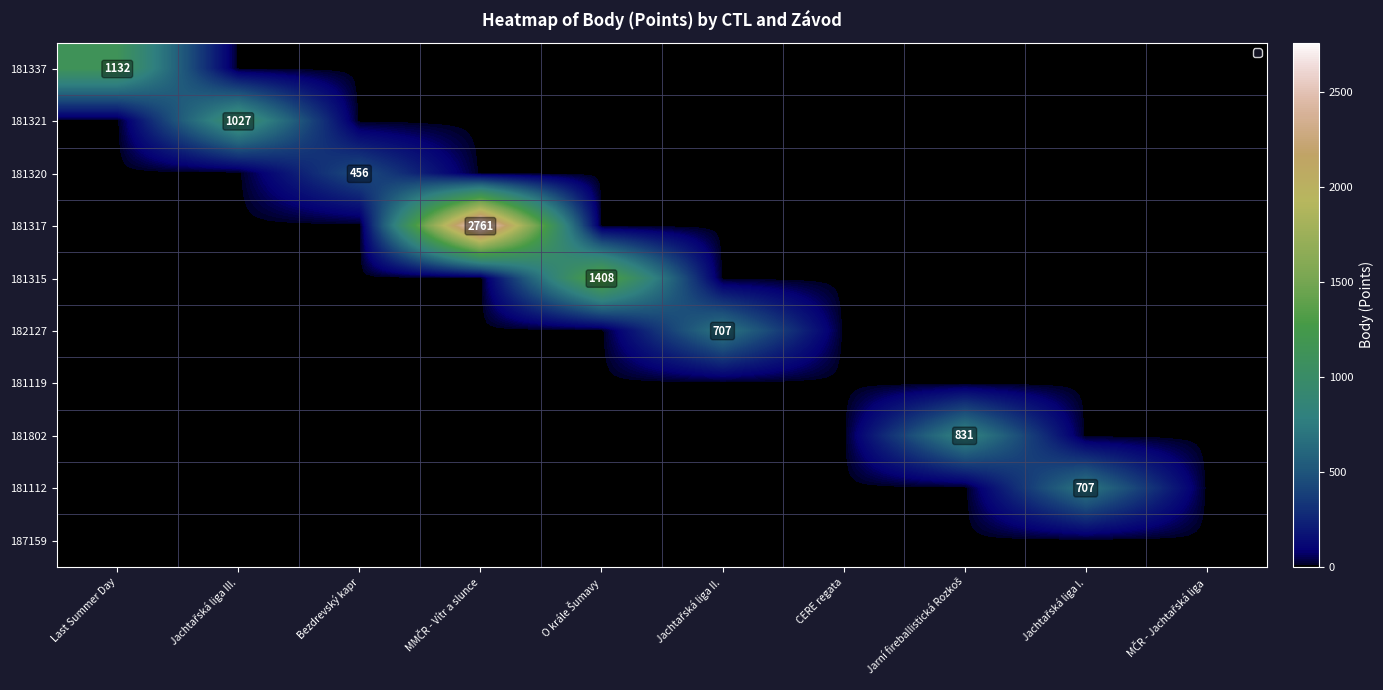

The value of 181320 at Bezdrevský kapr is 680. True or false?

False